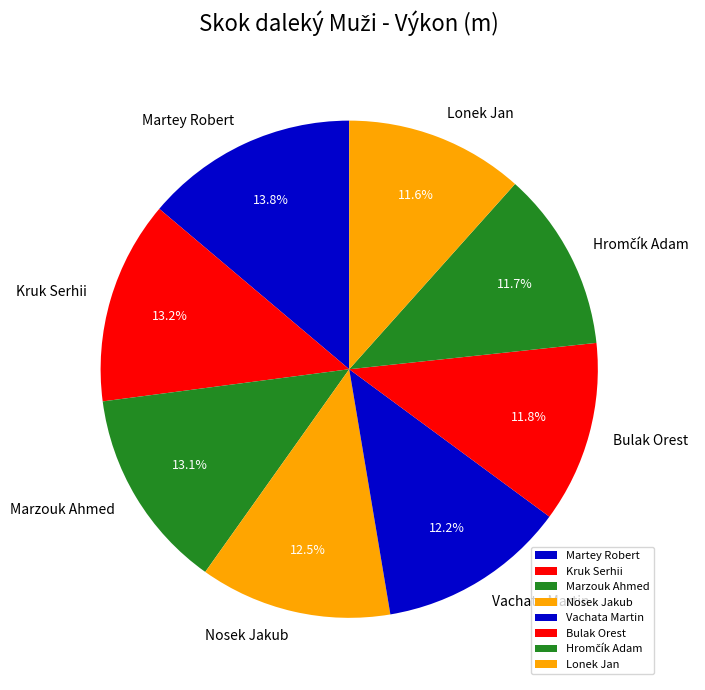

Does any single category account for the majority?

No